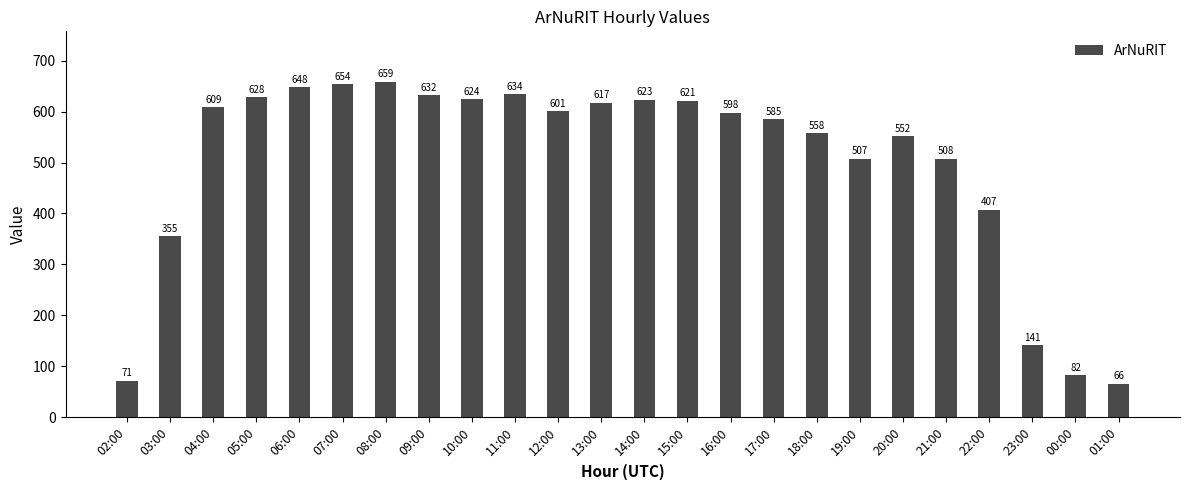

List the labels in order of value, smallest first.

01:00, 02:00, 00:00, 23:00, 03:00, 22:00, 19:00, 21:00, 20:00, 18:00, 17:00, 16:00, 12:00, 04:00, 13:00, 15:00, 14:00, 10:00, 05:00, 09:00, 11:00, 06:00, 07:00, 08:00